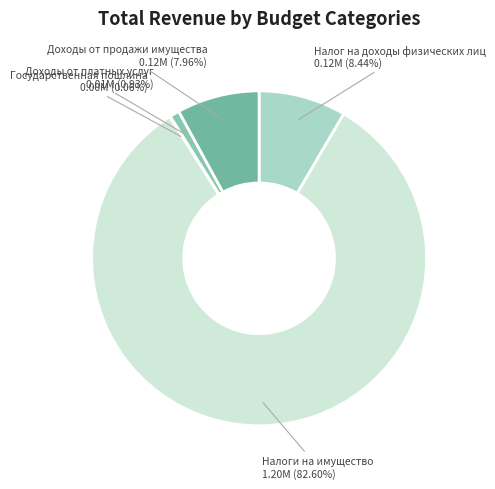

Is there any slice that represents more than half of the pie?

Yes